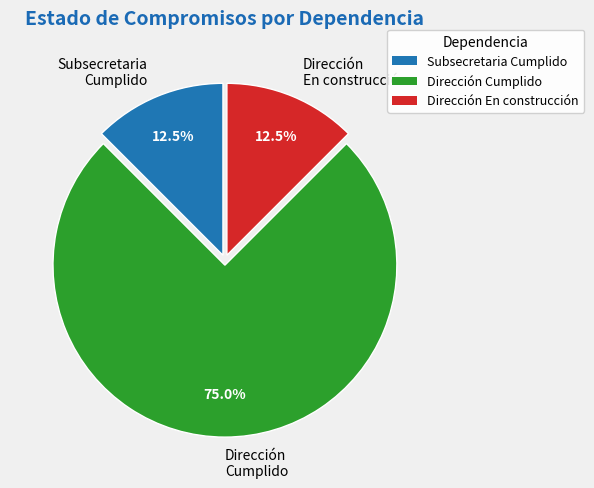

Which has a higher value, Dirección Cumplido or Subsecretaria Cumplido?

Dirección Cumplido